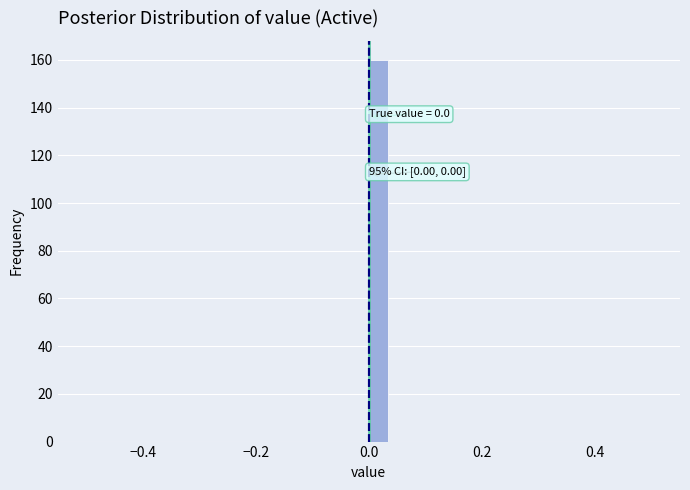

Read against the x-axis, roughly where is the centre of the tallest bar?

0.02